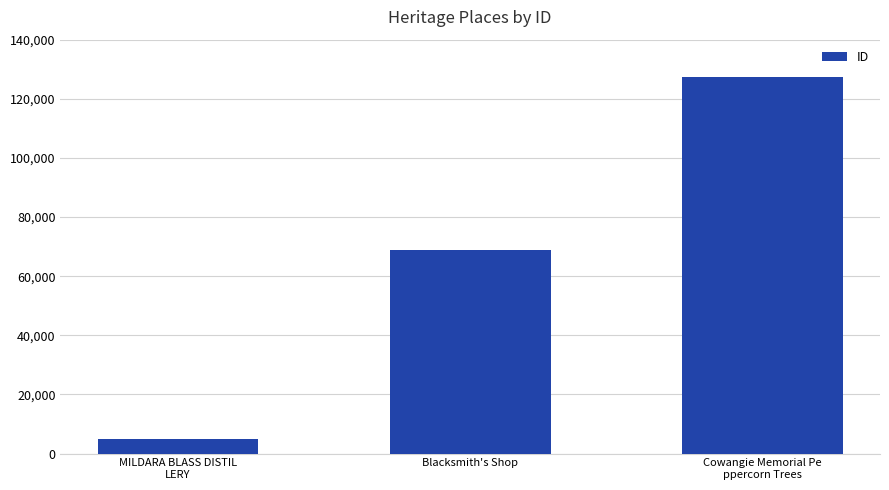

What is the label of the 1st bar from the left?

MILDARA BLASS DISTIL
LERY